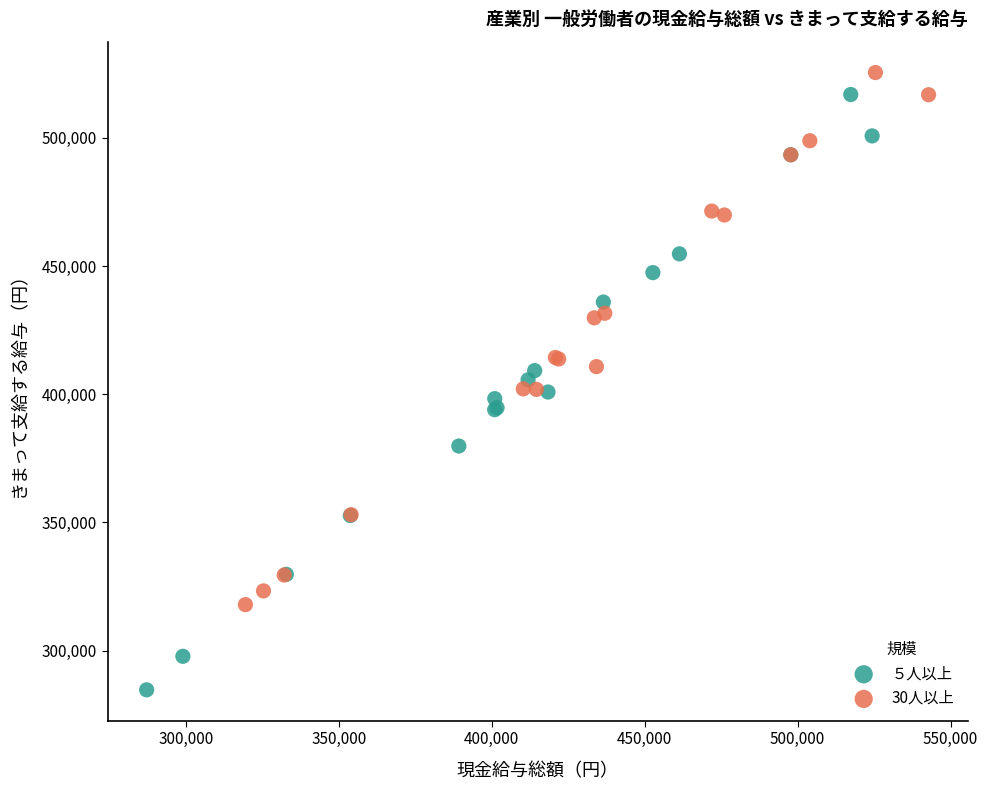

Which series reaches the maximum Y coordinate?

30人以上